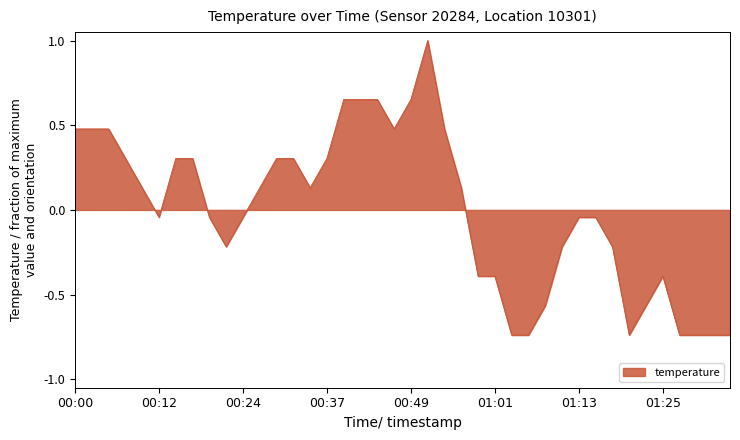

What is the difference between the maximum and minimum values?

1.7